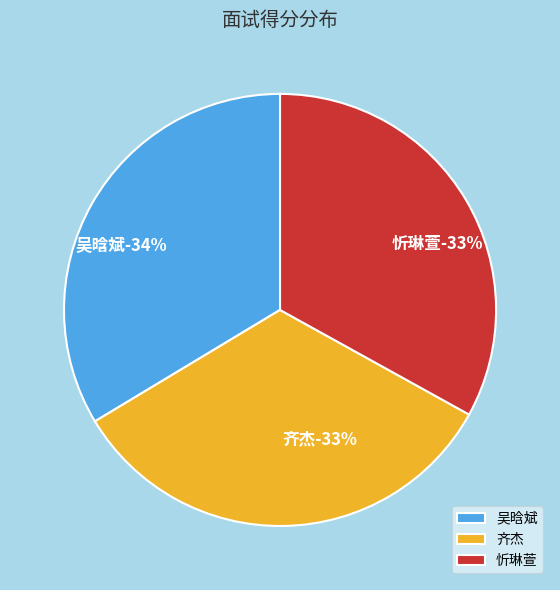

Does 齐杰 account for over 50% of the chart?

No